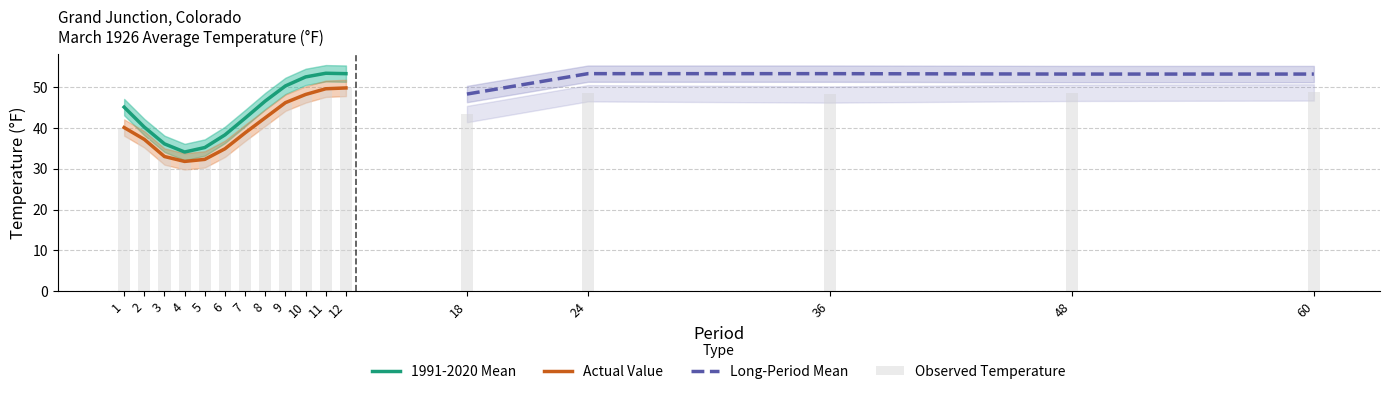

What is the approximate value of 1991-2020 Mean at 3?

36.1